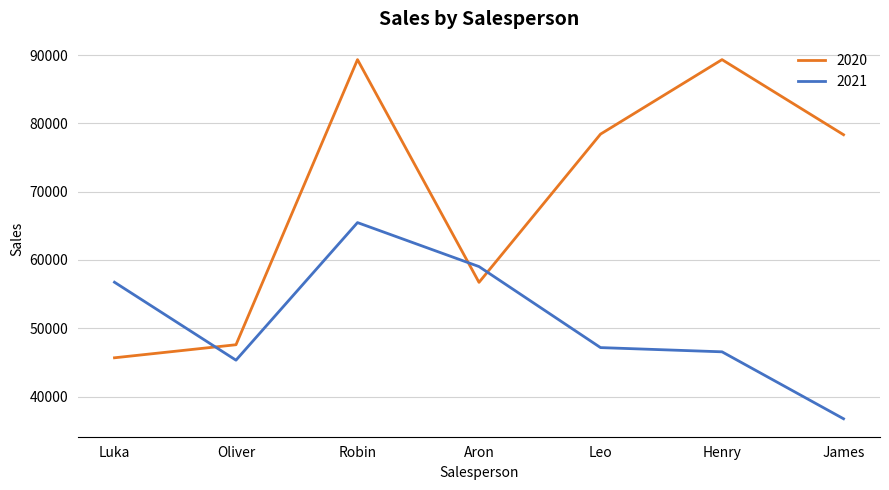

Which series changed the most between Luka and James?

2020